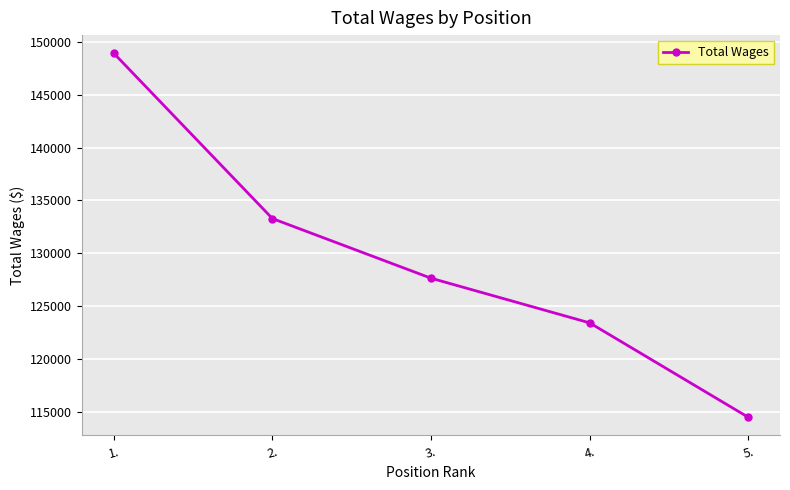

True or false: the data shows 215808 at 4..

False